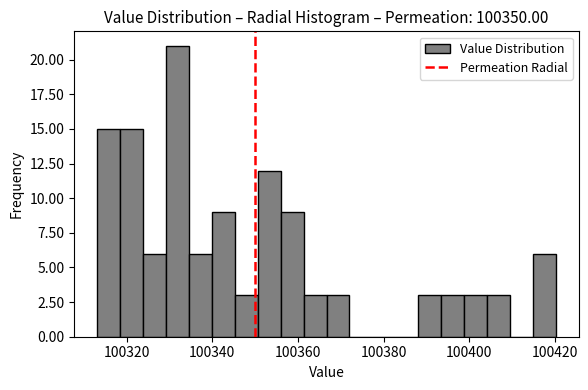

Around what value on the x-axis is the tallest bar? Give the approximate position of its centre, as read against the axis.

100332